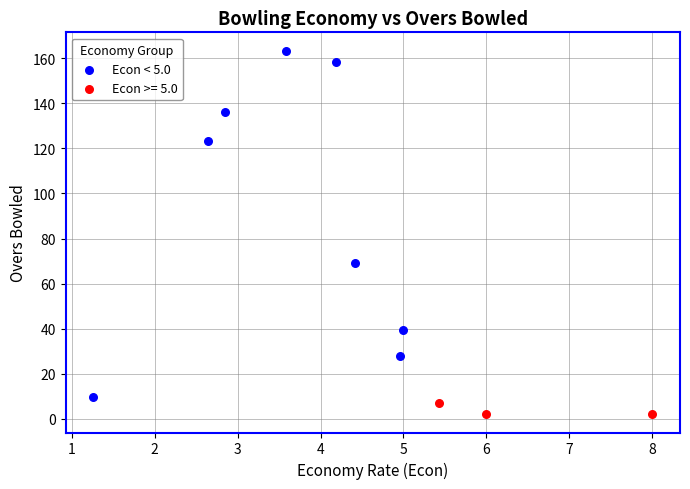

Which series has the largest Y range (max minus min)?

Econ < 5.0